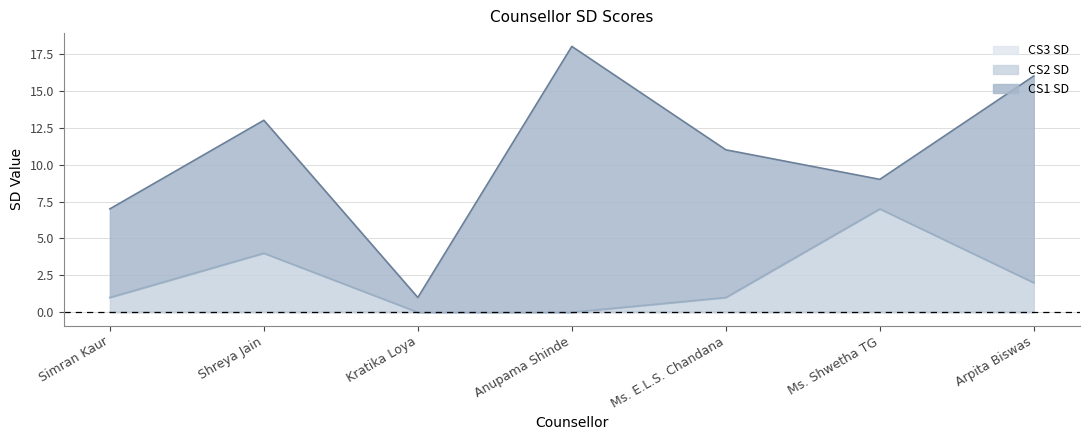

What is the label of the 7th point from the left?

Arpita Biswas